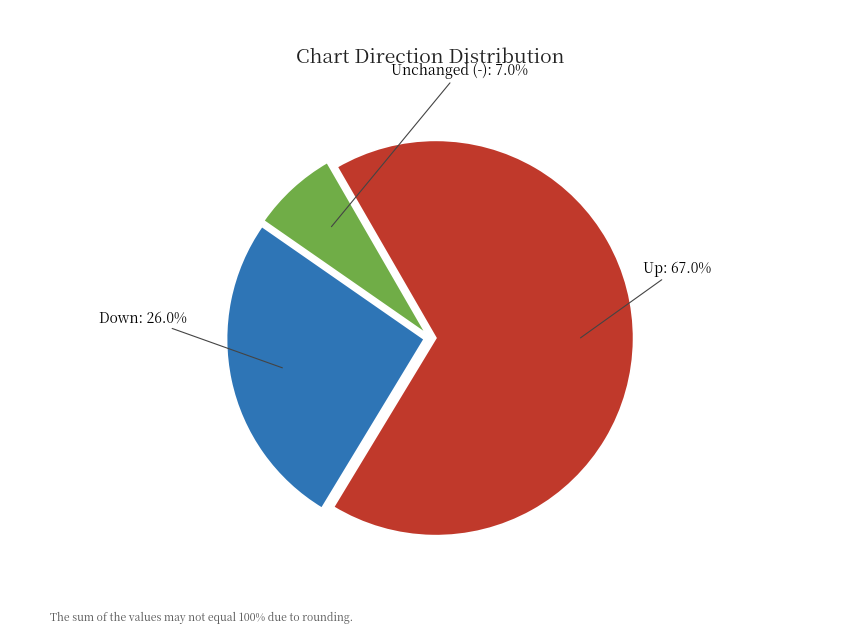

Which slice is the smallest?

Unchanged (-)